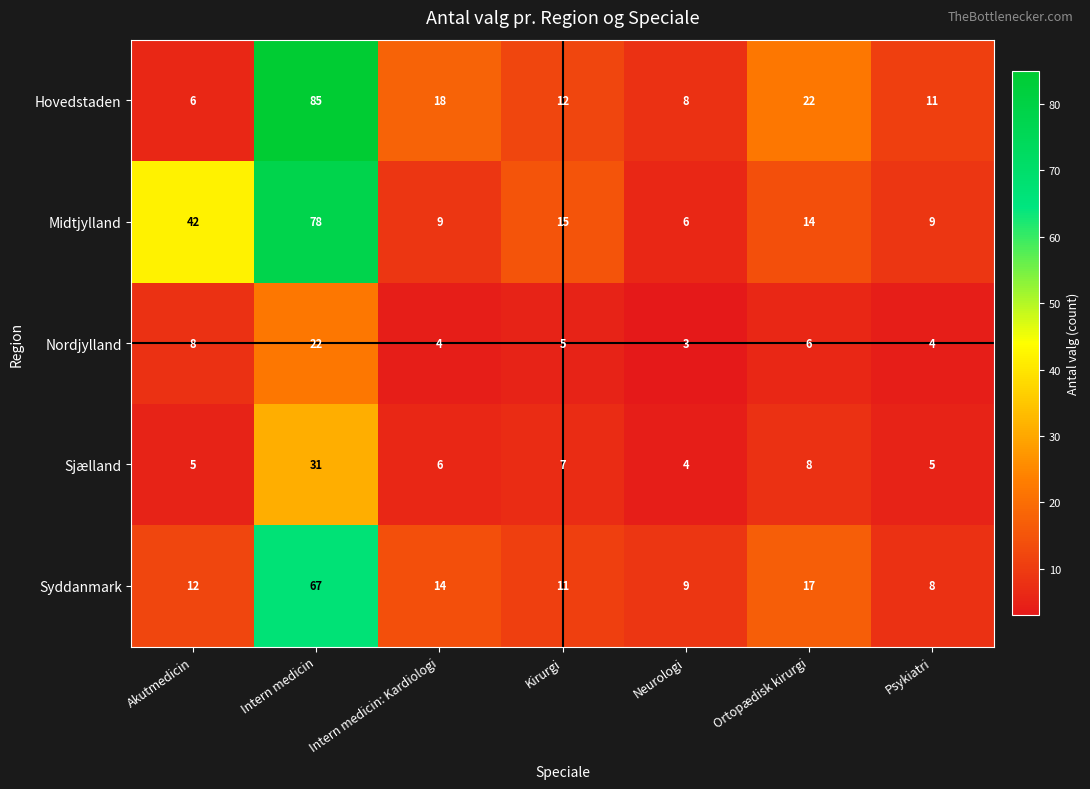

At which category does the chart reach its peak across all series?

Intern medicin